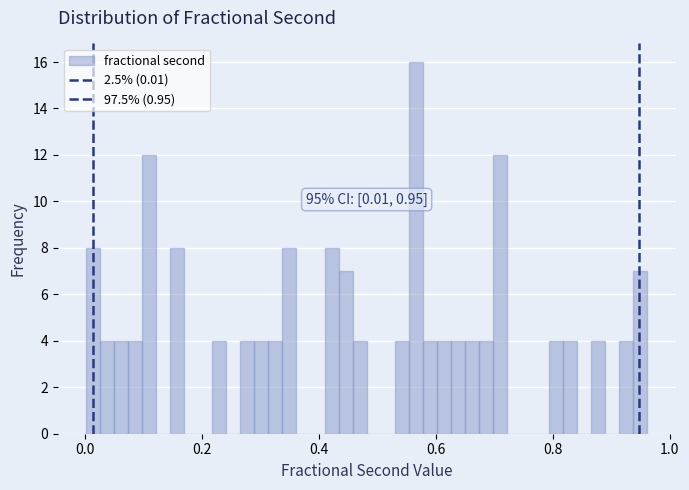

Around what value on the x-axis is the tallest bar? Give the approximate position of its centre, as read against the axis.

0.56